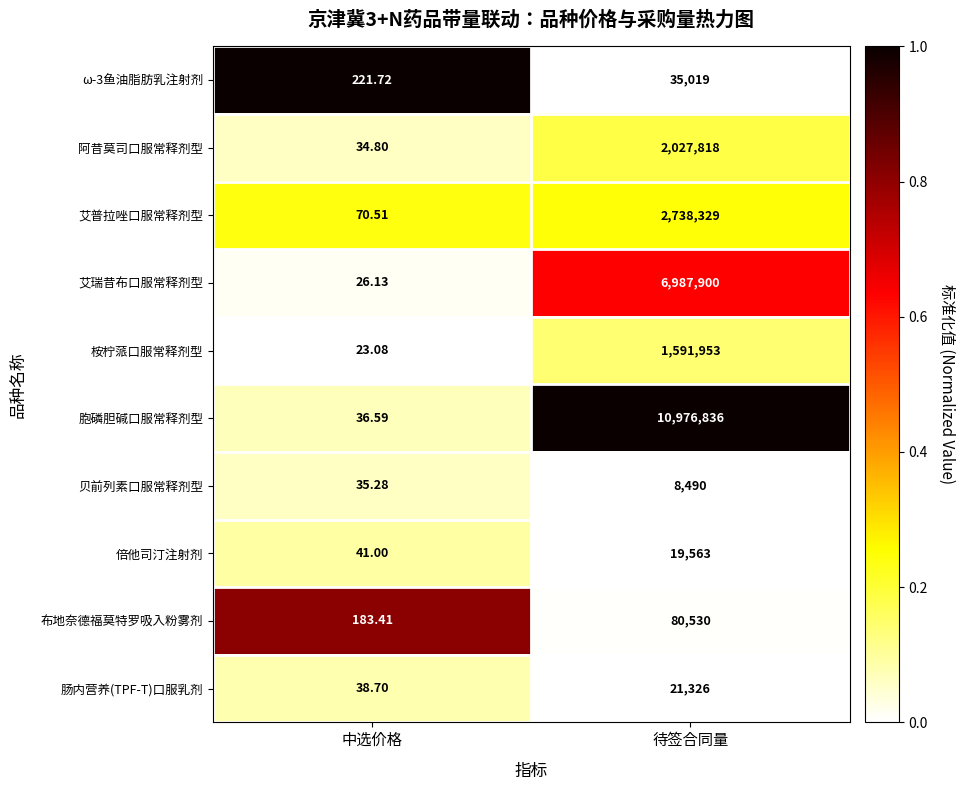

What is the difference between the highest and lowest values at 待签合同量?

10968346.0